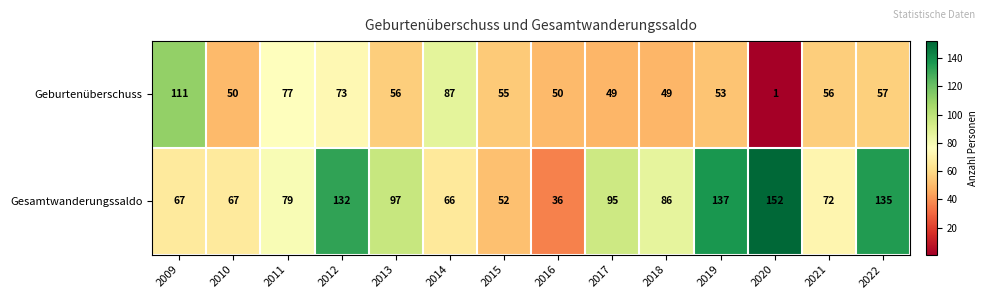

Reading left to right, extract all data points from this chart.

Geburtenüberschuss: 2009=111	2010=50	2011=77	2012=73	2013=56	2014=87	2015=55	2016=50	2017=49	2018=49	2019=53	2020=1	2021=56	2022=57
Gesamtwanderungssaldo: 2009=67	2010=67	2011=79	2012=132	2013=97	2014=66	2015=52	2016=36	2017=95	2018=86	2019=137	2020=152	2021=72	2022=135